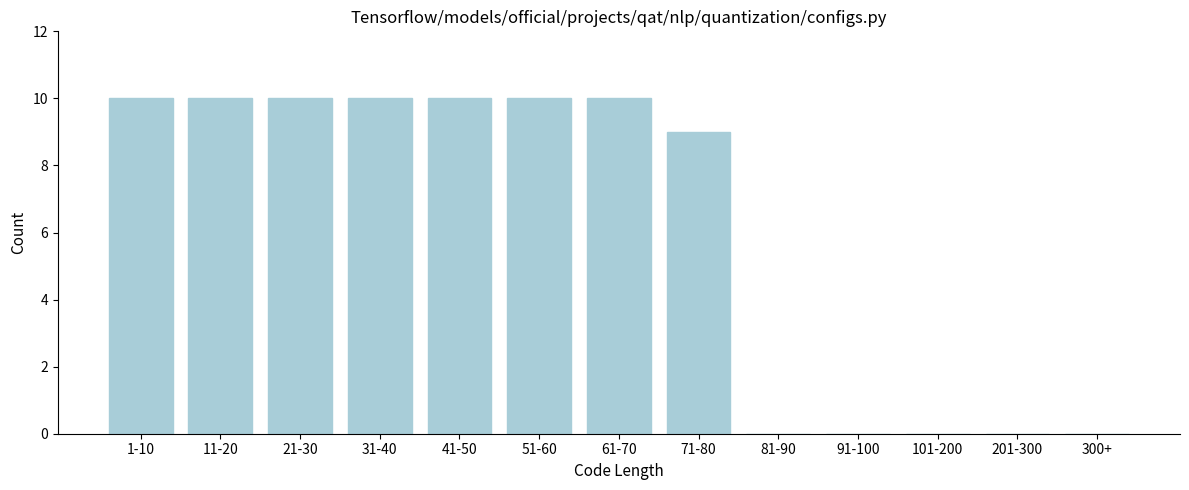

Reading right to left, list all the values displayed in this chart.

300+=0	201-300=0	101-200=0	91-100=0	81-90=0	71-80=9	61-70=10	51-60=10	41-50=10	31-40=10	21-30=10	11-20=10	1-10=10